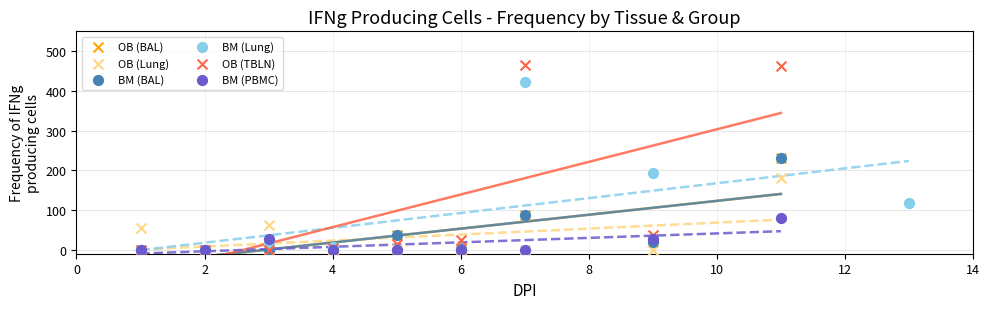

What are all the series names shown in the legend?

OB (BAL), OB (Lung), BM (BAL), BM (Lung), OB (TBLN), BM (PBMC)